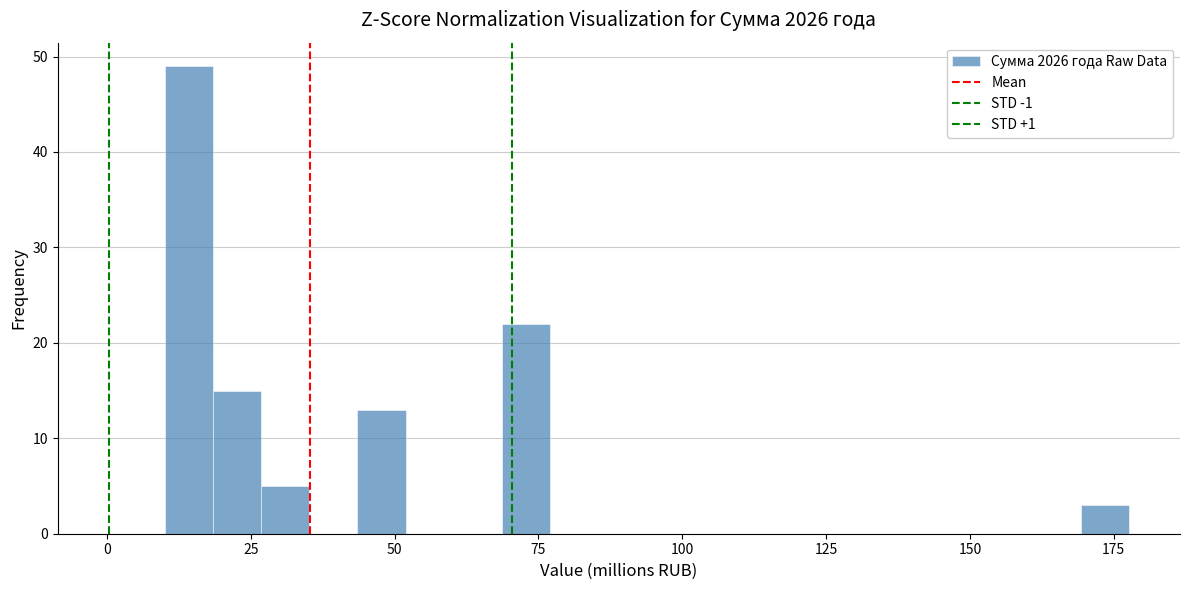

Read against the x-axis, roughly where is the centre of the tallest bar?

15